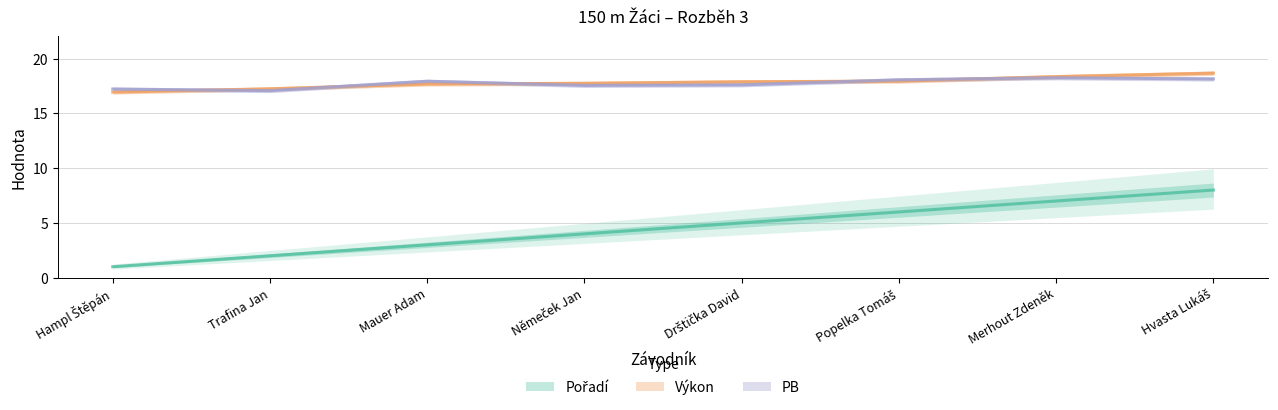

What is the approximate value of PB at Němeček Jan?

17.6